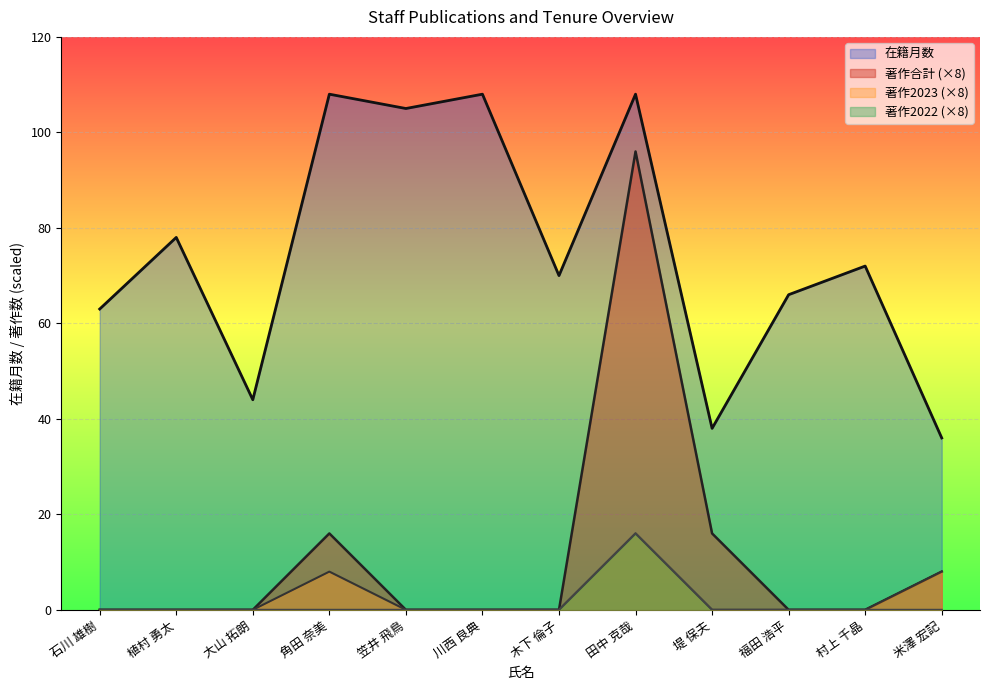

How many lines are shown in the chart?

4